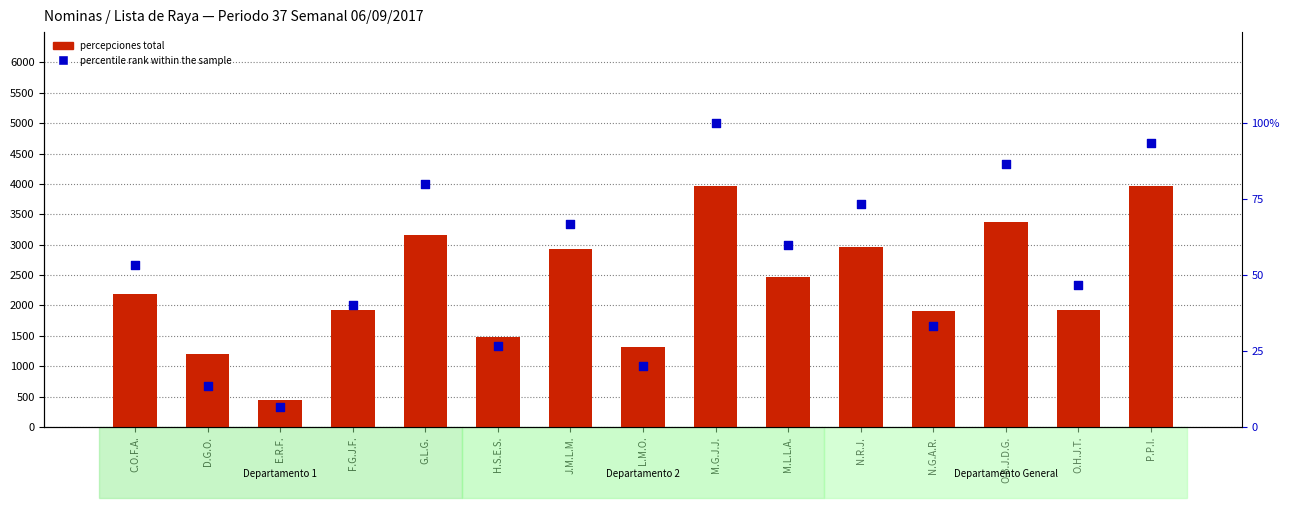

Which series contains the lowest Y value?

percentile rank within the sample